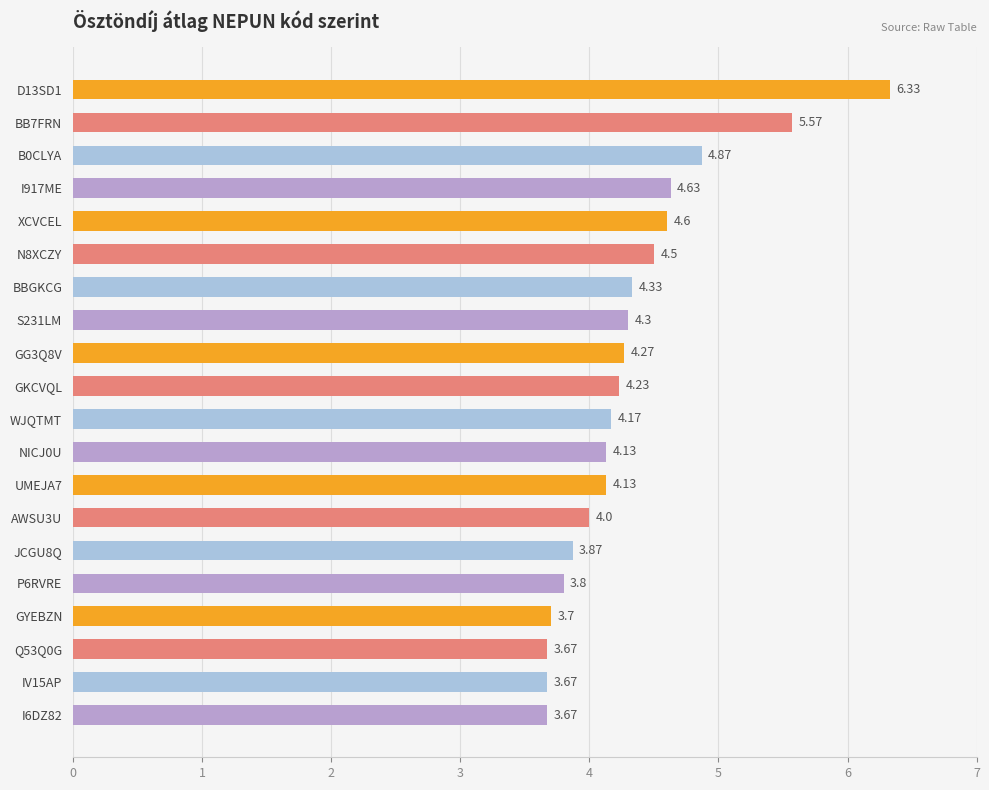

What is the sum of the values at GKCVQL and BBGKCG?

8.6